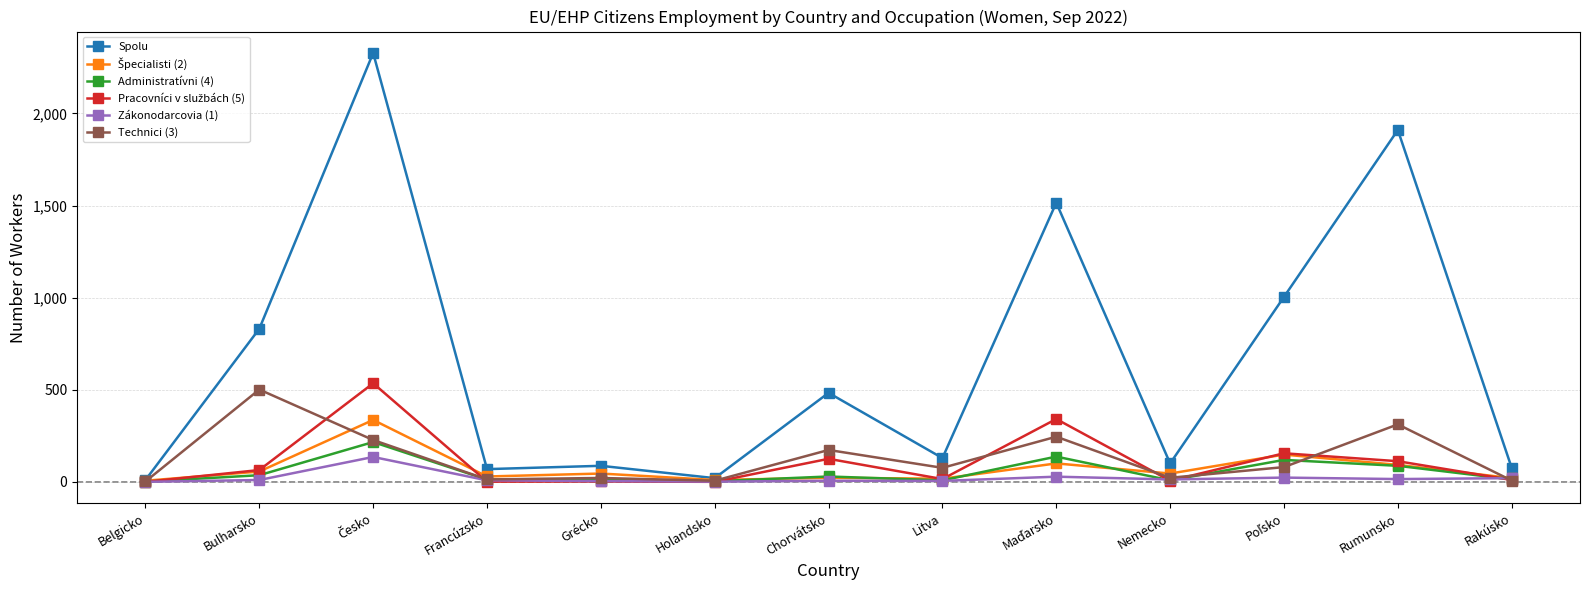

True or false: Spolu has more than 2 interior local peaks.

True